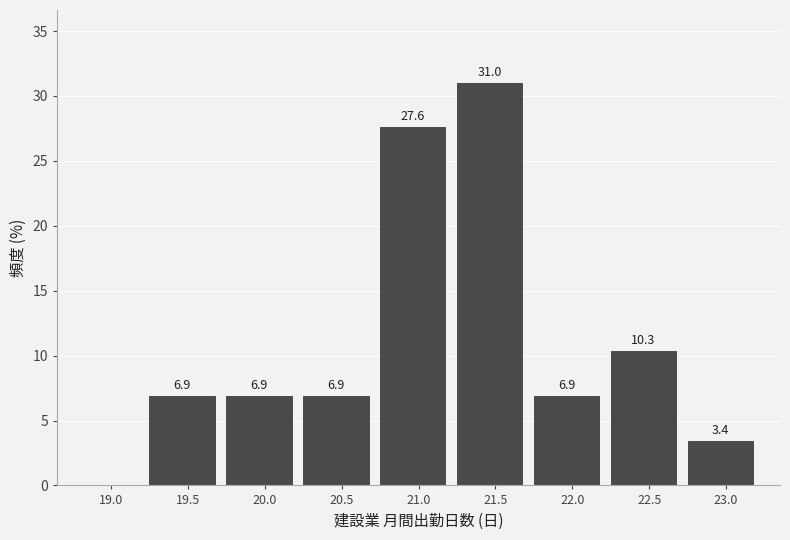

Reading left to right, what are all the values shown in this chart?

19.0=0.0	19.5=6.9	20.0=6.9	20.5=6.9	21.0=27.6	21.5=31.0	22.0=6.9	22.5=10.3	23.0=3.4